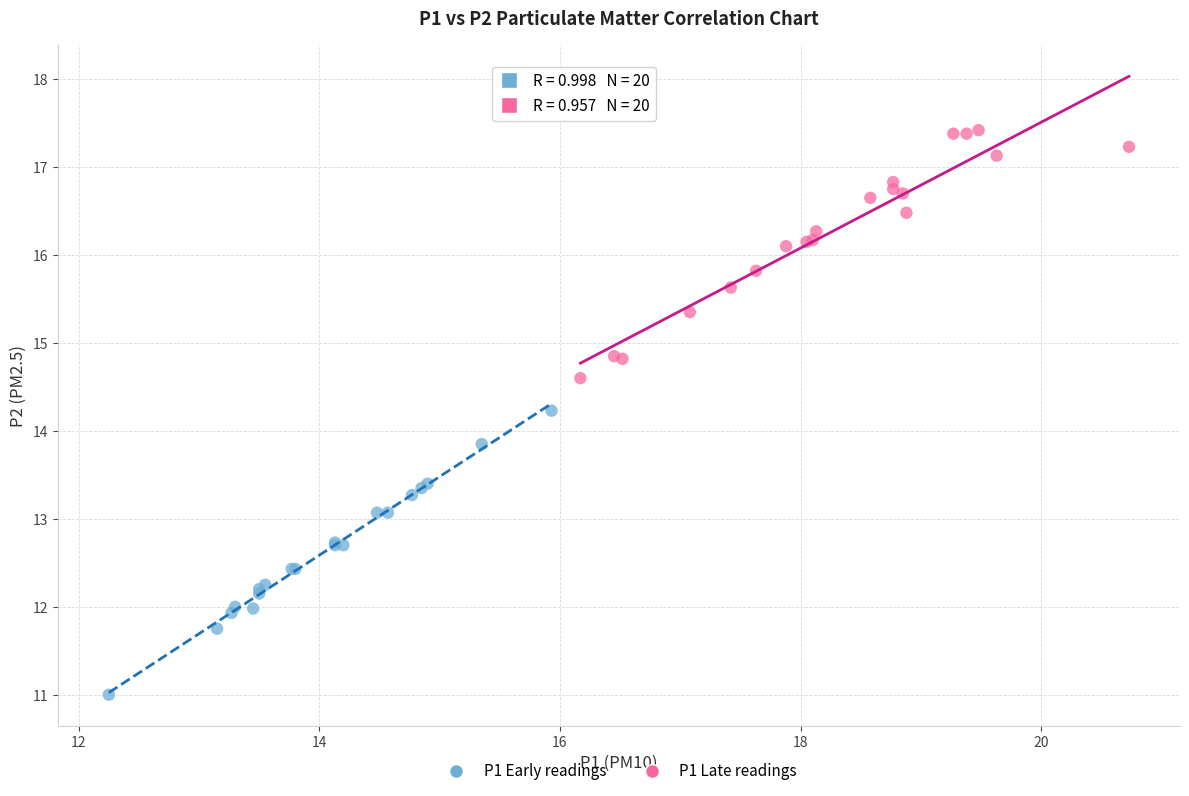

Which series has the widest spread of Y values?

P1 Early readings